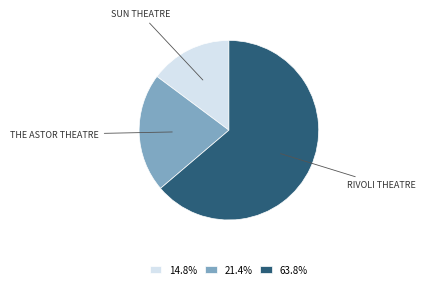

Is there any slice that represents more than half of the pie?

Yes